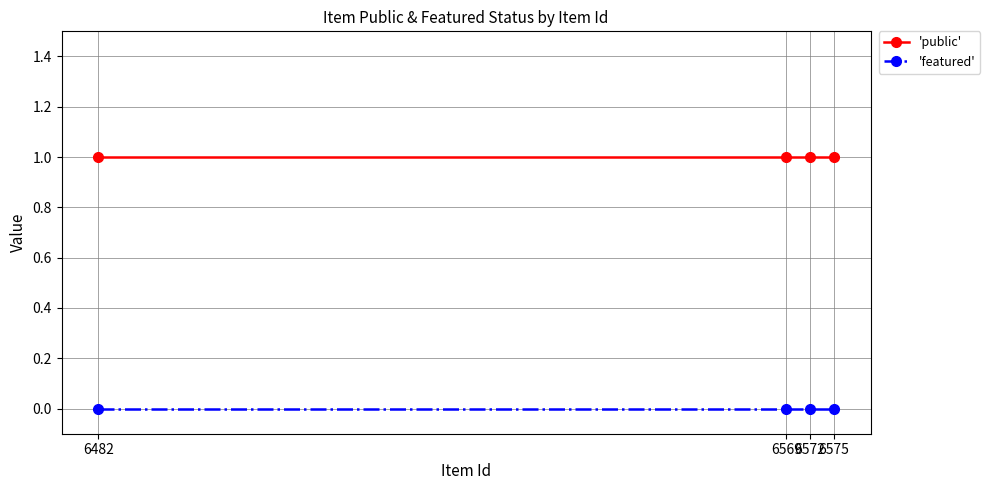

Rank the series at 6572 from highest to lowest value.

'public', 'featured'